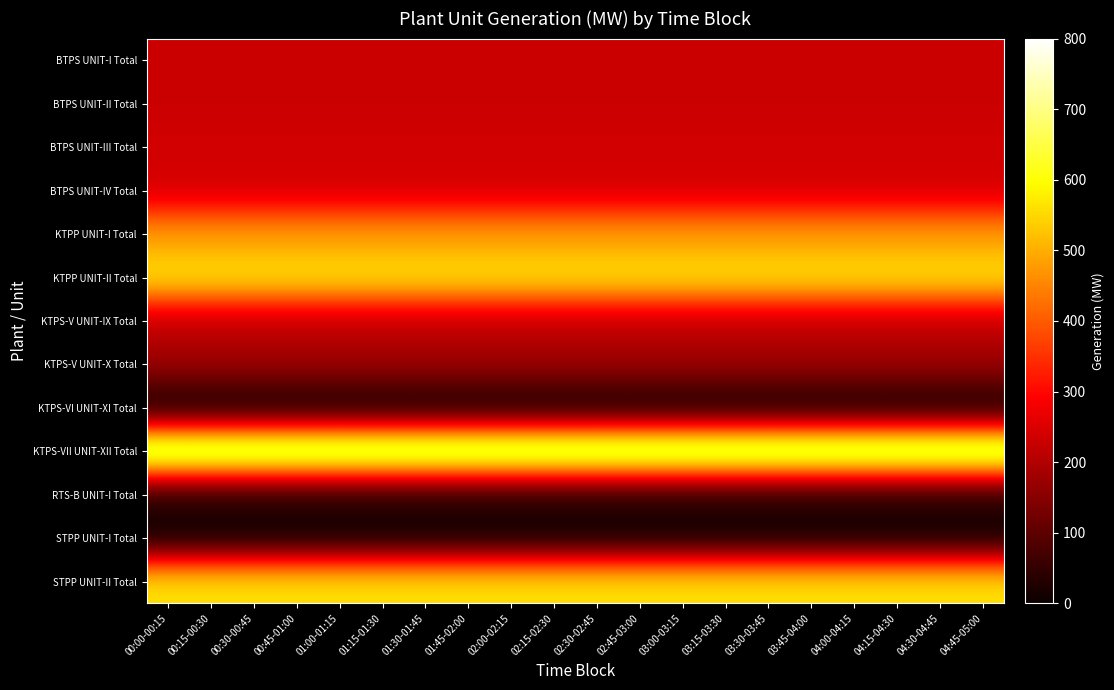

What is the difference between the highest and lowest values at 03:45-04:00?

755.0